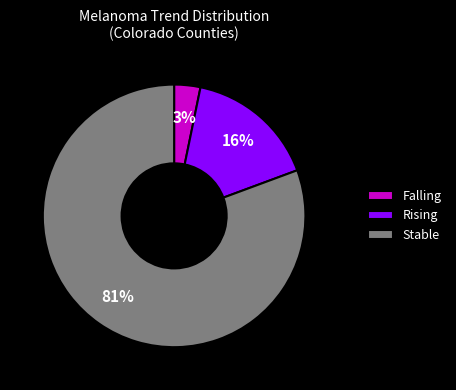

What is the smallest slice in the pie chart?

Falling